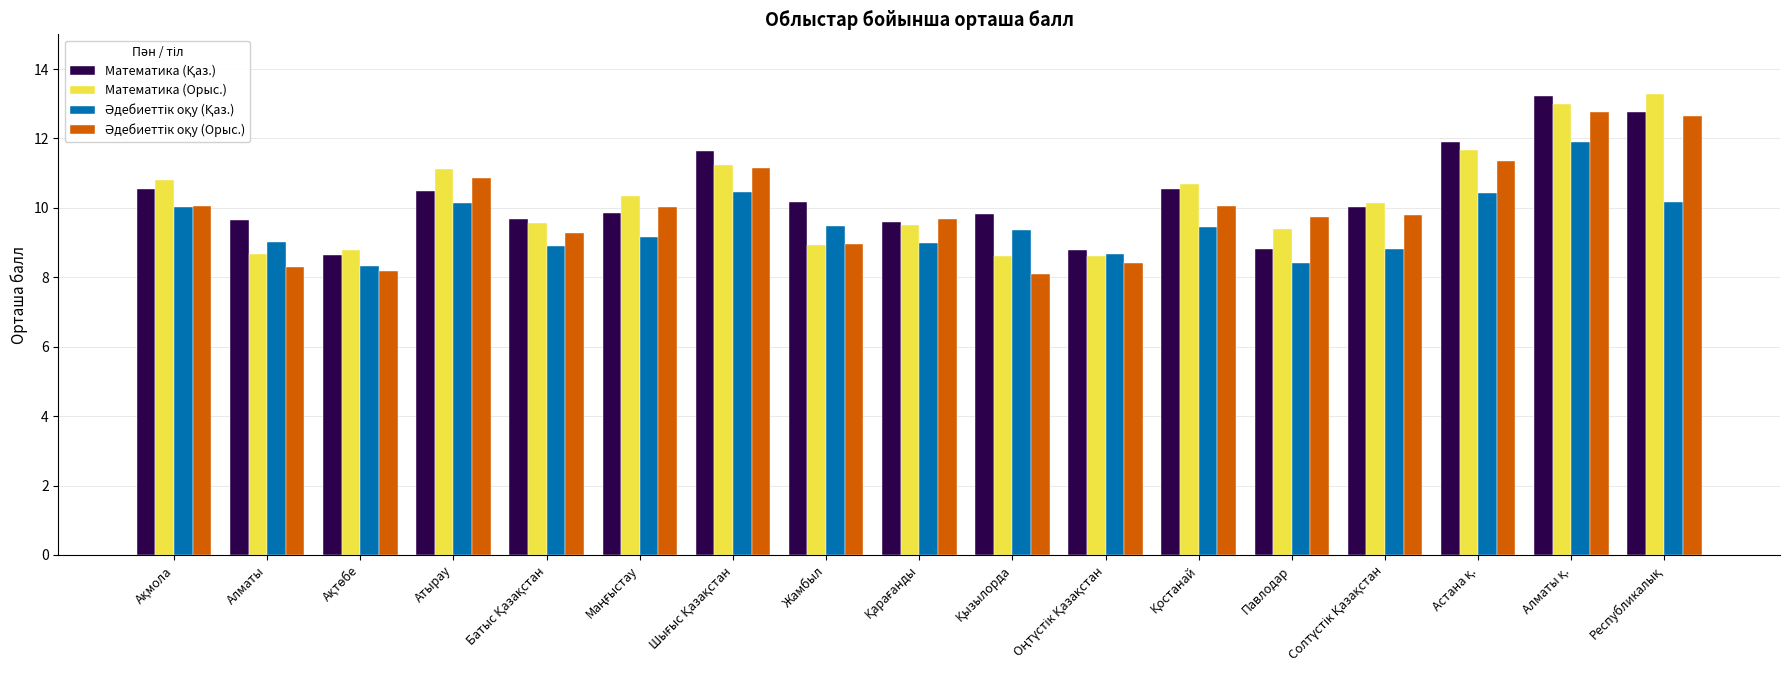

What is the greatest value displayed?

13.3